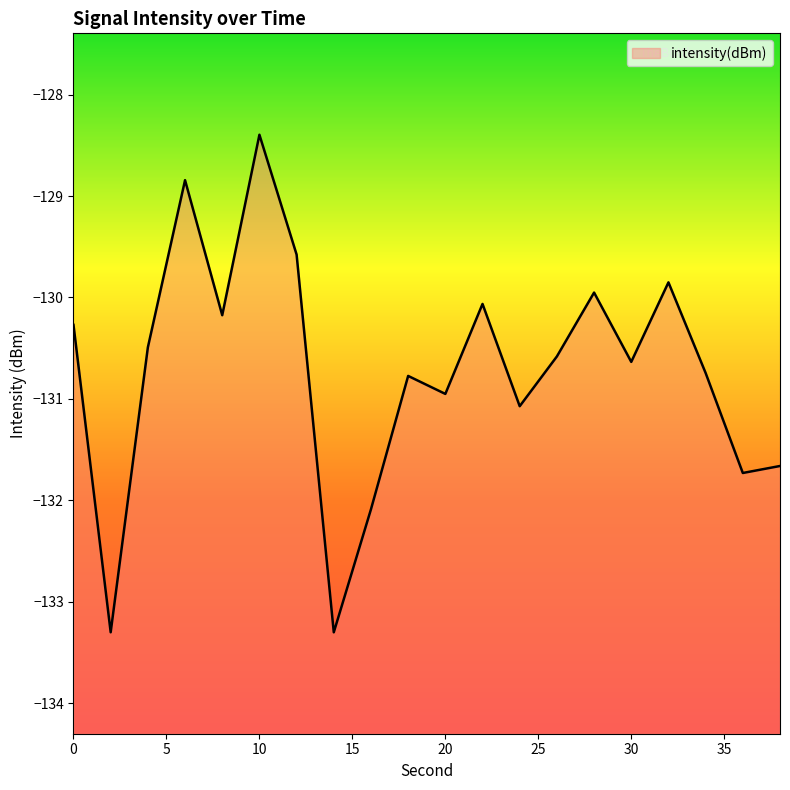

How many points are higher than both their immediate neighbors (excluding endpoints)?

6